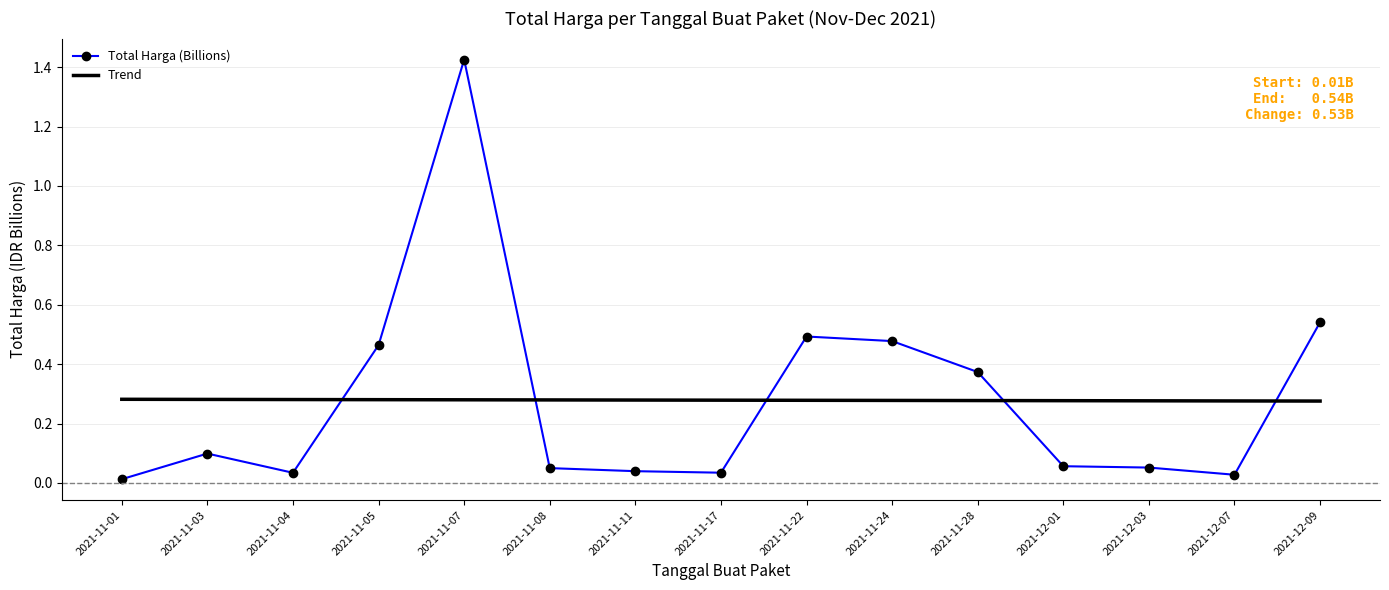

List the series in order of their peak value, highest first.

Total Harga (Billions), Trend